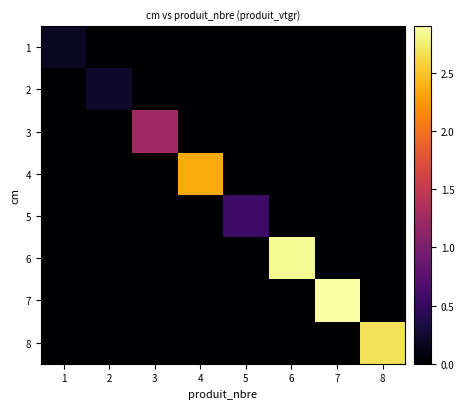

What is the greatest value displayed?

2.9